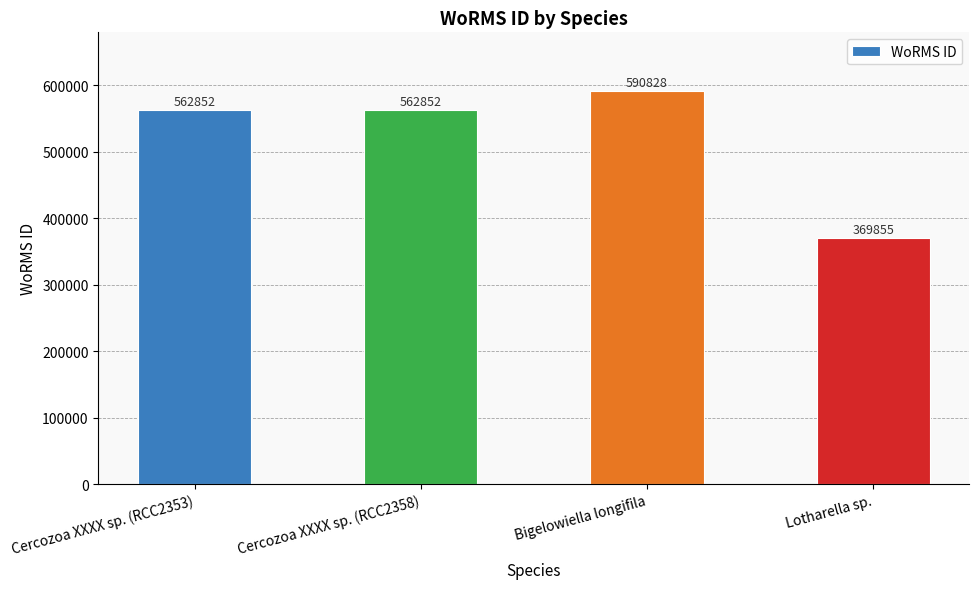

True or false: the data shows 571315 at Lotharella sp..

False